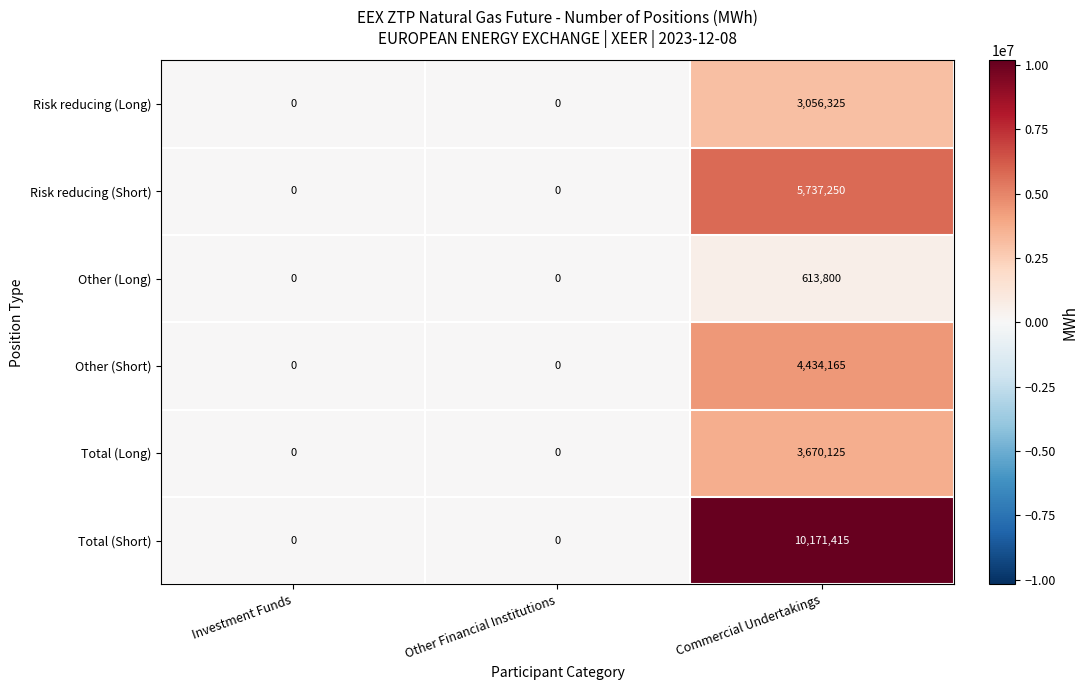

Which category has the highest value in the Risk reducing (Short) series?

Commercial Undertakings